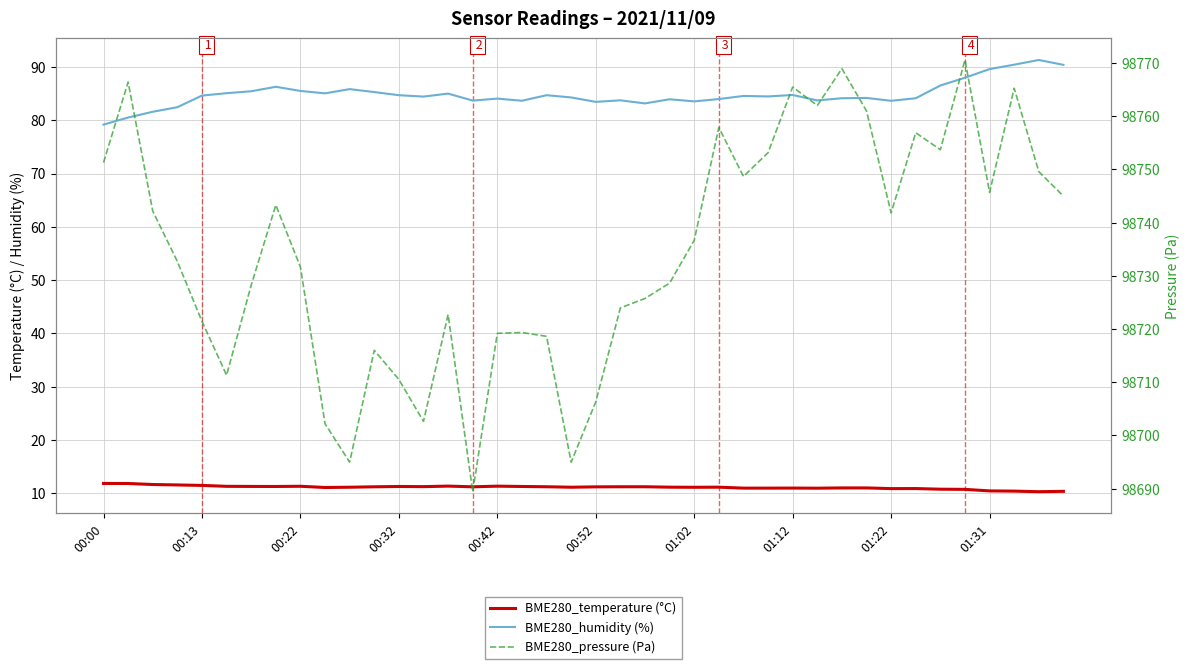

True or false: BME280_humidity (%) has a value of 40.7 at 00:00.

False